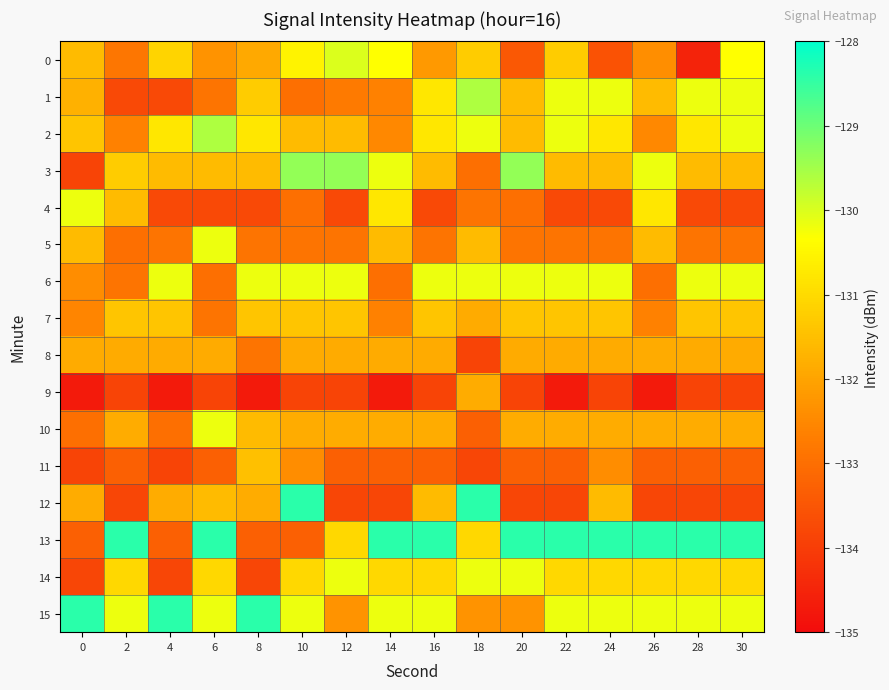

Reading left to right, transcribe all the data shown in this chart.

0: 0=-131.6	2=-132.8	4=-131.1	6=-132.3	8=-131.9	10=-130.6	12=-130.0	14=-130.3	16=-132.2	18=-131.3	20=-133.5	22=-131.3	24=-133.6	26=-132.4	28=-134.5	30=-130.3
1: 0=-131.8	2=-133.8	4=-133.8	6=-132.9	8=-131.3	10=-133.0	12=-132.8	14=-132.6	16=-130.8	18=-129.6	20=-131.6	22=-130.2	24=-130.2	26=-131.6	28=-130.2	30=-130.2
2: 0=-131.4	2=-132.6	4=-130.8	6=-129.6	8=-130.8	10=-131.6	12=-131.6	14=-132.5	16=-130.8	18=-130.2	20=-131.6	22=-130.2	24=-130.8	26=-132.5	28=-130.8	30=-130.2
3: 0=-133.9	2=-131.3	4=-131.6	6=-131.6	8=-131.6	10=-129.4	12=-129.4	14=-130.2	16=-131.6	18=-133.0	20=-129.4	22=-131.6	24=-131.6	26=-130.2	28=-131.6	30=-131.6
4: 0=-130.2	2=-131.6	4=-133.8	6=-133.8	8=-133.8	10=-133.0	12=-133.8	14=-130.8	16=-133.8	18=-132.9	20=-133.0	22=-133.8	24=-133.8	26=-130.8	28=-133.8	30=-133.8
5: 0=-131.6	2=-133.0	4=-132.9	6=-130.2	8=-132.9	10=-132.9	12=-132.9	14=-131.6	16=-132.9	18=-131.6	20=-132.9	22=-132.9	24=-132.9	26=-131.6	28=-132.9	30=-132.9
6: 0=-132.4	2=-132.9	4=-130.2	6=-133.0	8=-130.2	10=-130.2	12=-130.2	14=-133.0	16=-130.2	18=-130.2	20=-130.2	22=-130.2	24=-130.2	26=-133.0	28=-130.2	30=-130.2
7: 0=-132.6	2=-131.4	4=-131.4	6=-132.9	8=-131.4	10=-131.4	12=-131.4	14=-132.6	16=-131.4	18=-131.9	20=-131.4	22=-131.4	24=-131.4	26=-132.6	28=-131.4	30=-131.4
8: 0=-131.9	2=-131.9	4=-131.9	6=-131.9	8=-132.9	10=-131.9	12=-131.9	14=-131.9	16=-131.9	18=-133.9	20=-131.9	22=-131.9	24=-131.9	26=-131.9	28=-131.9	30=-131.9
9: 0=-134.7	2=-133.9	4=-134.7	6=-133.9	8=-134.7	10=-133.9	12=-133.9	14=-134.7	16=-133.9	18=-131.8	20=-133.9	22=-134.7	24=-133.9	26=-134.7	28=-133.9	30=-133.9
10: 0=-133.0	2=-131.8	4=-133.0	6=-130.2	8=-131.6	10=-131.8	12=-131.8	14=-131.8	16=-131.8	18=-133.3	20=-131.8	22=-131.8	24=-131.8	26=-131.8	28=-131.8	30=-131.8
11: 0=-133.9	2=-133.3	4=-133.9	6=-133.3	8=-131.5	10=-132.4	12=-133.3	14=-133.3	16=-133.3	18=-133.8	20=-133.3	22=-133.3	24=-132.4	26=-133.3	28=-133.3	30=-133.3
12: 0=-131.8	2=-133.8	4=-131.8	6=-131.6	8=-131.8	10=-128.4	12=-133.8	14=-133.8	16=-131.6	18=-128.4	20=-133.8	22=-133.8	24=-131.6	26=-133.8	28=-133.8	30=-133.8
13: 0=-133.3	2=-128.4	4=-133.3	6=-128.4	8=-133.3	10=-133.3	12=-131.1	14=-128.4	16=-128.4	18=-131.1	20=-128.4	22=-128.4	24=-128.4	26=-128.4	28=-128.4	30=-128.4
14: 0=-133.8	2=-131.1	4=-133.8	6=-131.1	8=-133.8	10=-131.1	12=-130.2	14=-131.1	16=-131.1	18=-130.2	20=-130.2	22=-131.1	24=-131.1	26=-131.1	28=-131.1	30=-131.1
15: 0=-128.4	2=-130.2	4=-128.4	6=-130.2	8=-128.4	10=-130.2	12=-132.3	14=-130.2	16=-130.2	18=-132.3	20=-132.3	22=-130.2	24=-130.2	26=-130.2	28=-130.2	30=-130.2